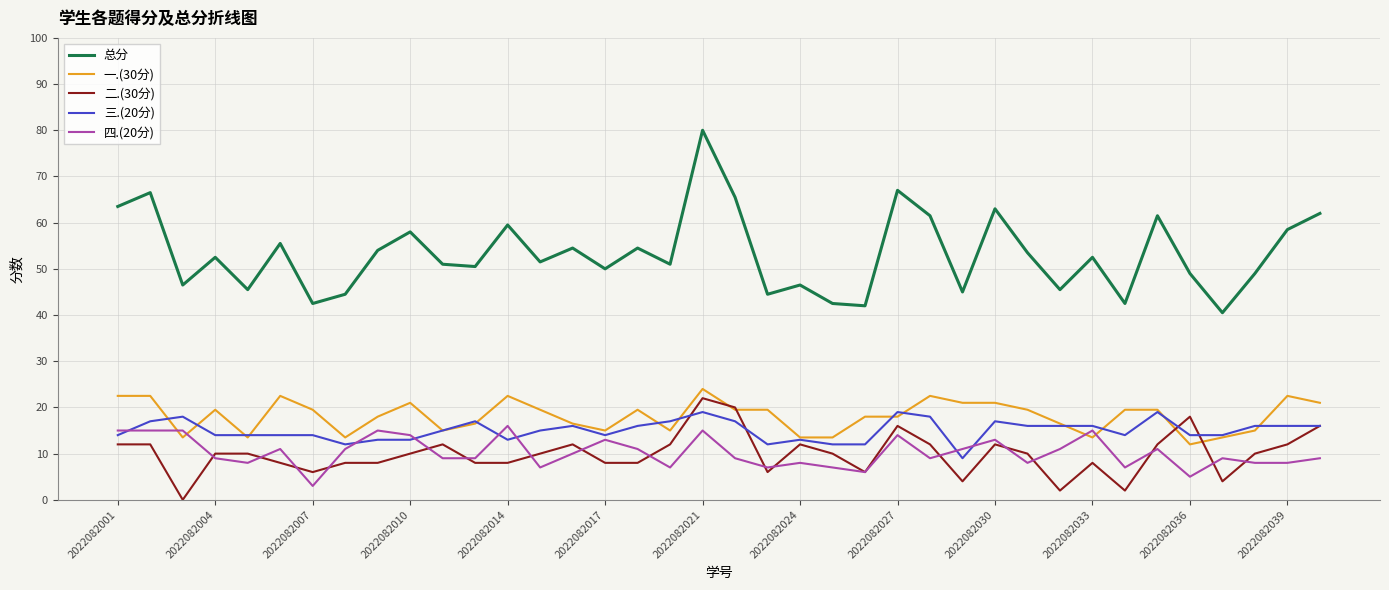

What is the minimum value for 一.(30分)?

12.0